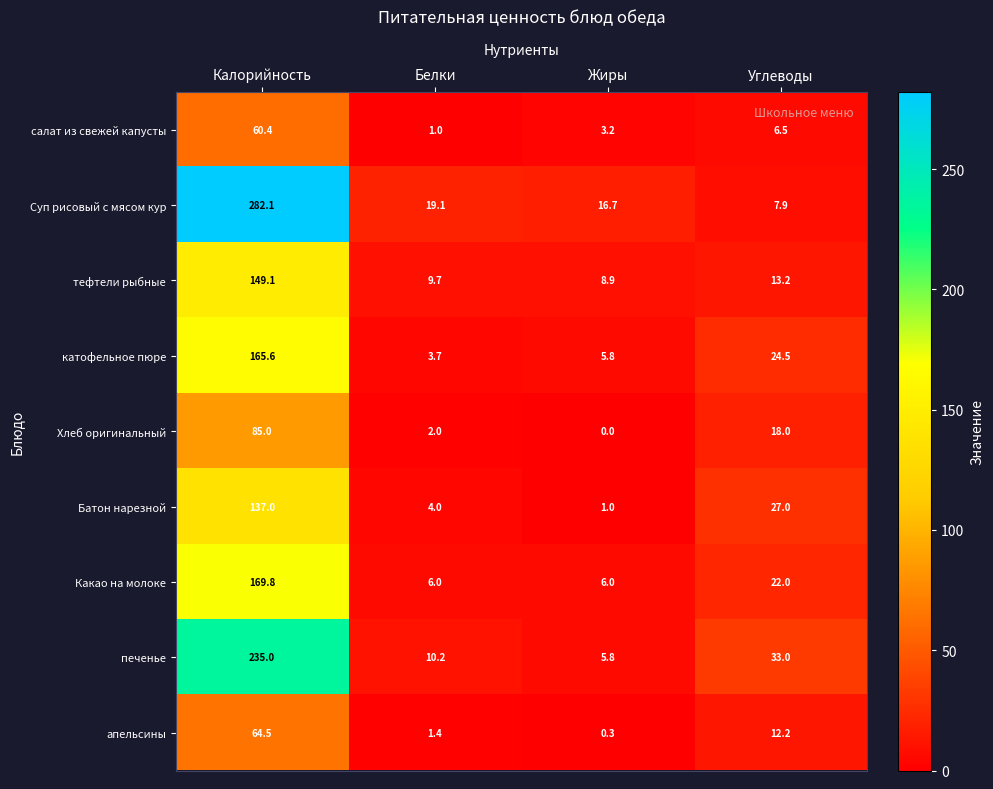

Which category has the highest value across all series?

Калорийность